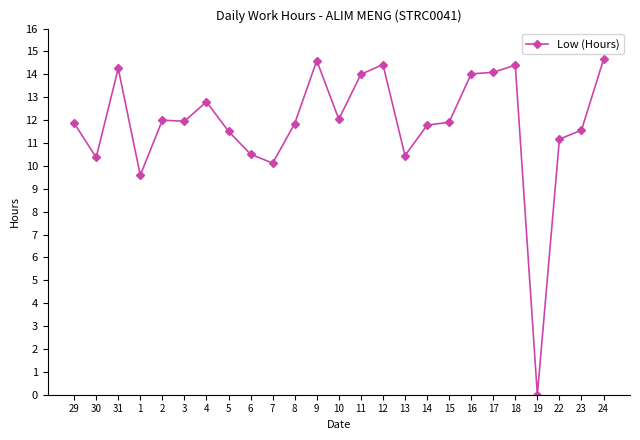

What is the sum of the values at 17 and 18?

28.5